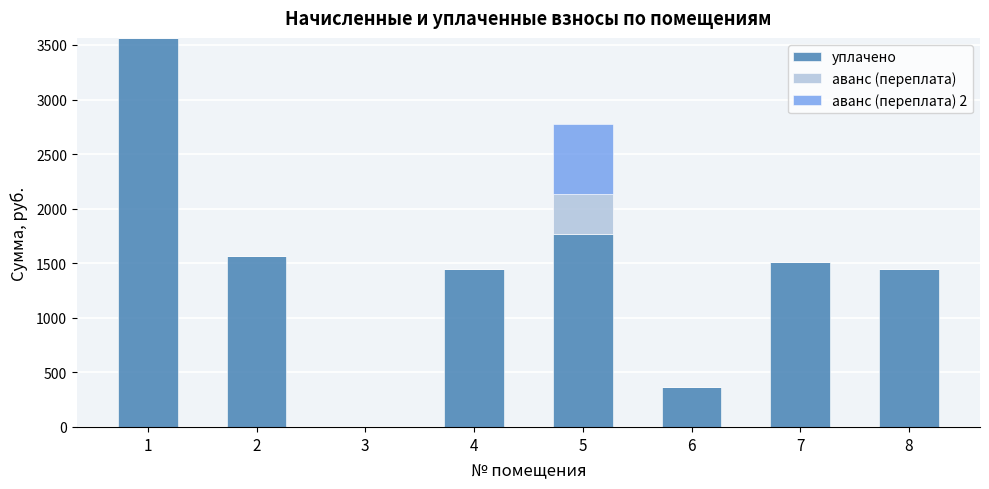

The value of уплачено at 8 is 1917.5. True or false?

False